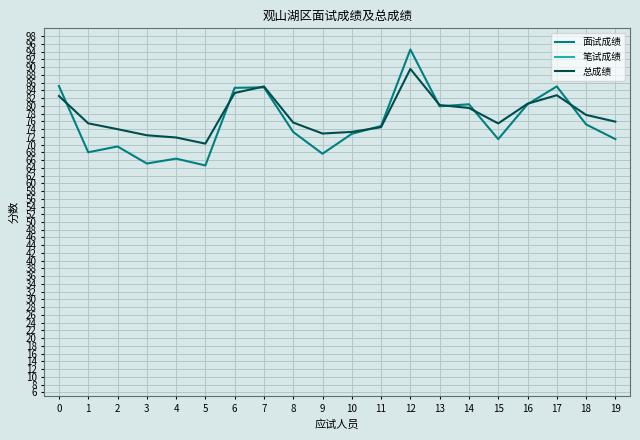

What is the sum of the 总成绩 values at 6 and 18?

161.0